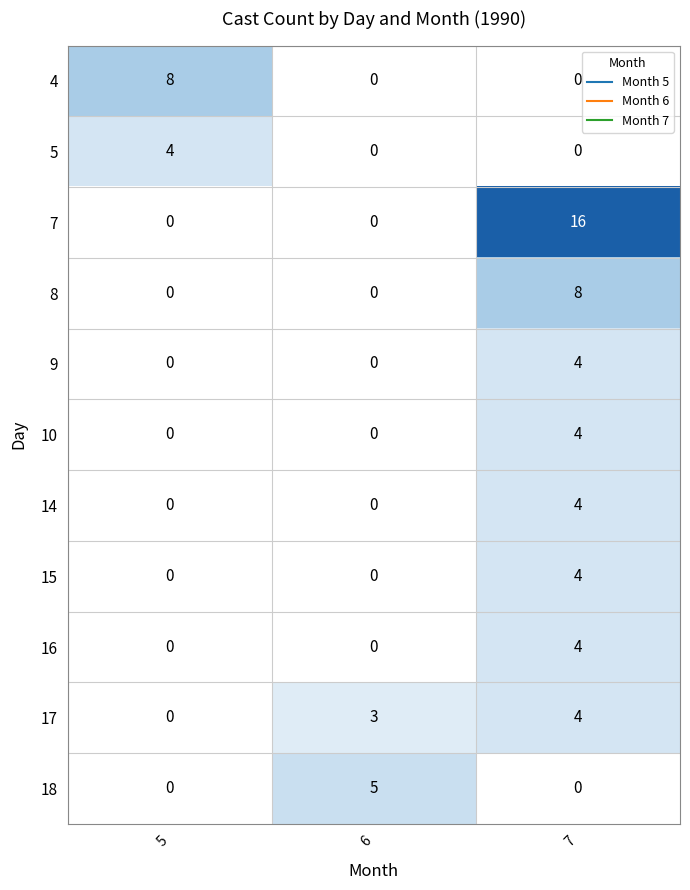

At which category is the sum across all series the highest?

7